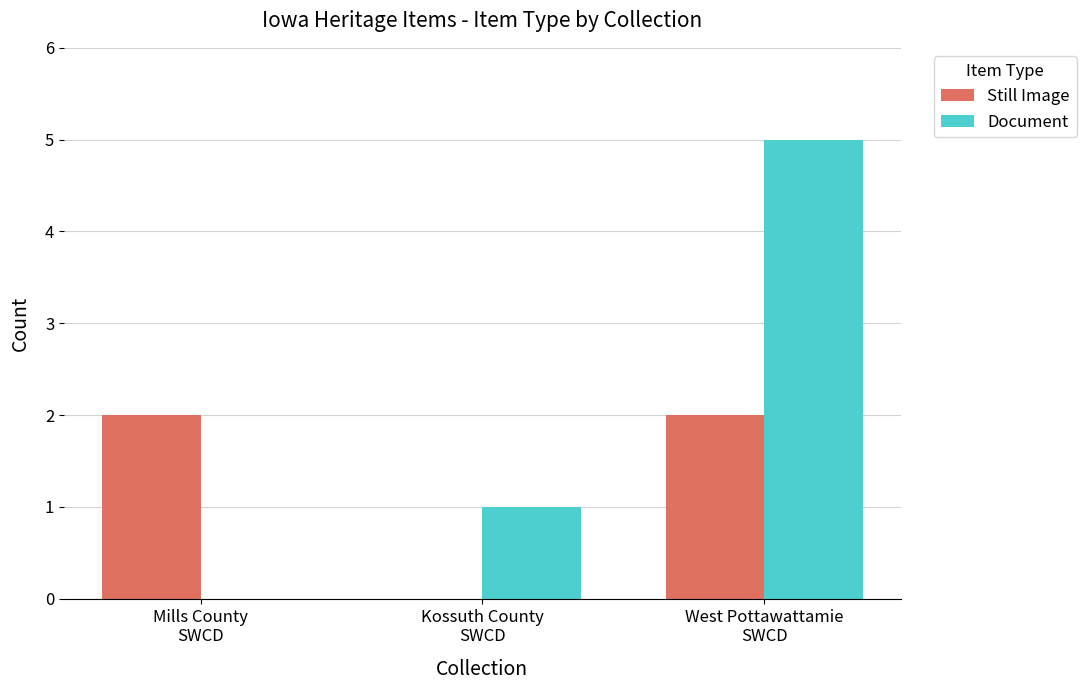

What is the difference between the Still Image values at Kossuth County
SWCD and Mills County
SWCD?

2